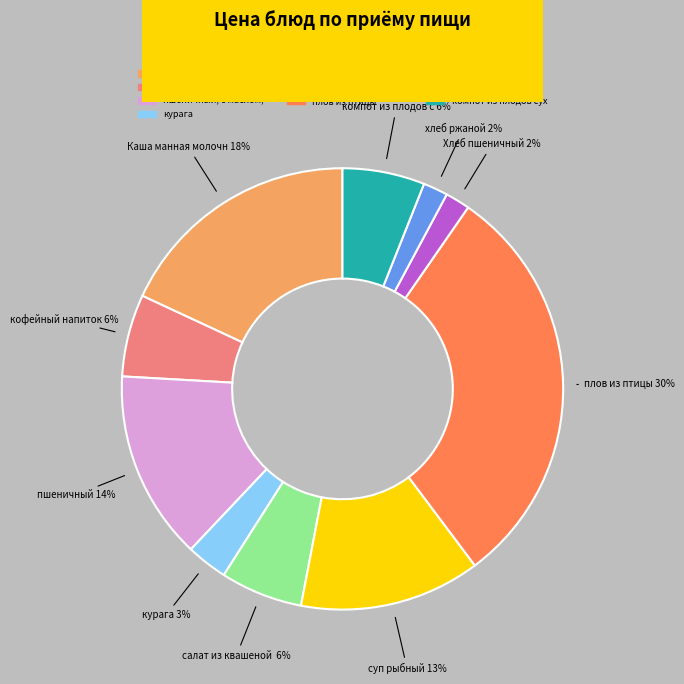

To the nearest percent, what is the difference between the largest and smallest slice percentages?

28%